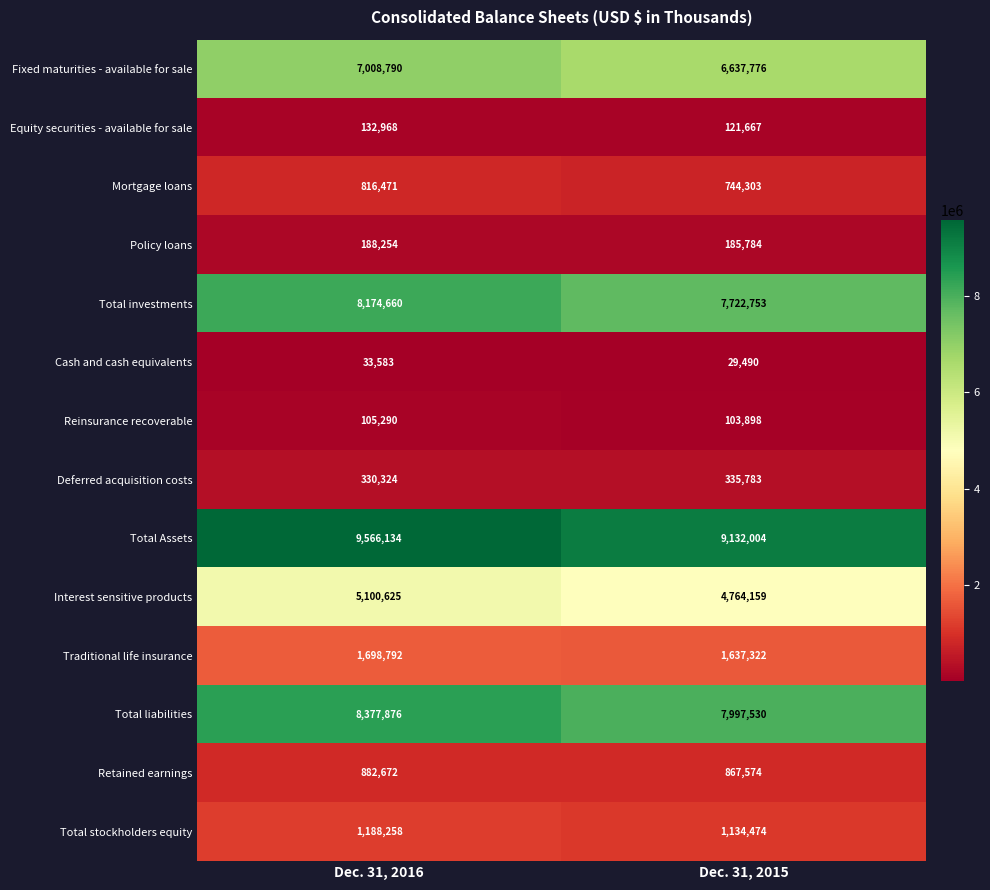

What is the approximate value of Interest sensitive products at Dec. 31, 2015, to the nearest 100?

4764200